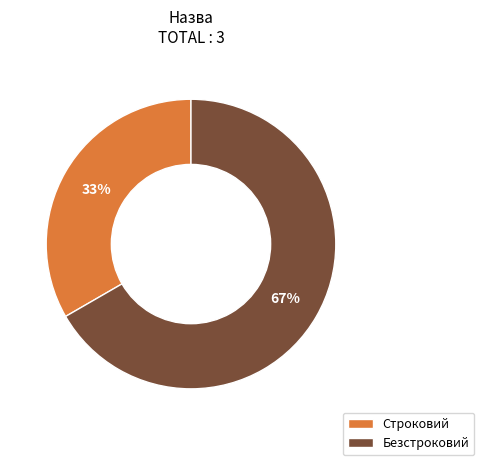

What is the smallest slice in the pie chart?

Строковий